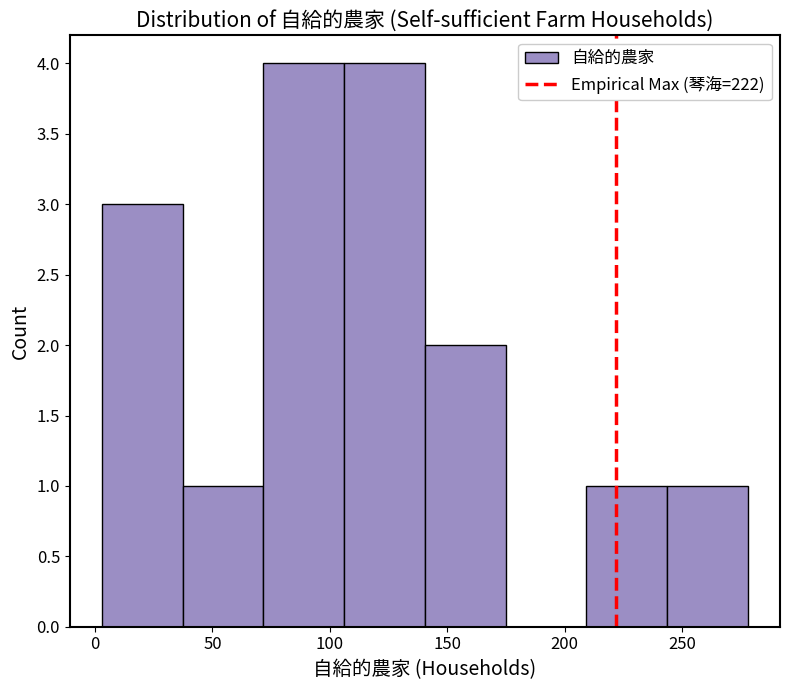

Reading left to right, list every bar in this chart as the range it spans on the x-axis followed by its height. Neither the bar edges nor the heights are printed on the chart, so give them approximately, as read against the axes.

5 to 35: 3
35 to 70: 1
70 to 105: 4
105 to 140: 4
140 to 175: 2
175 to 210: 0
210 to 245: 1
245 to 280: 1